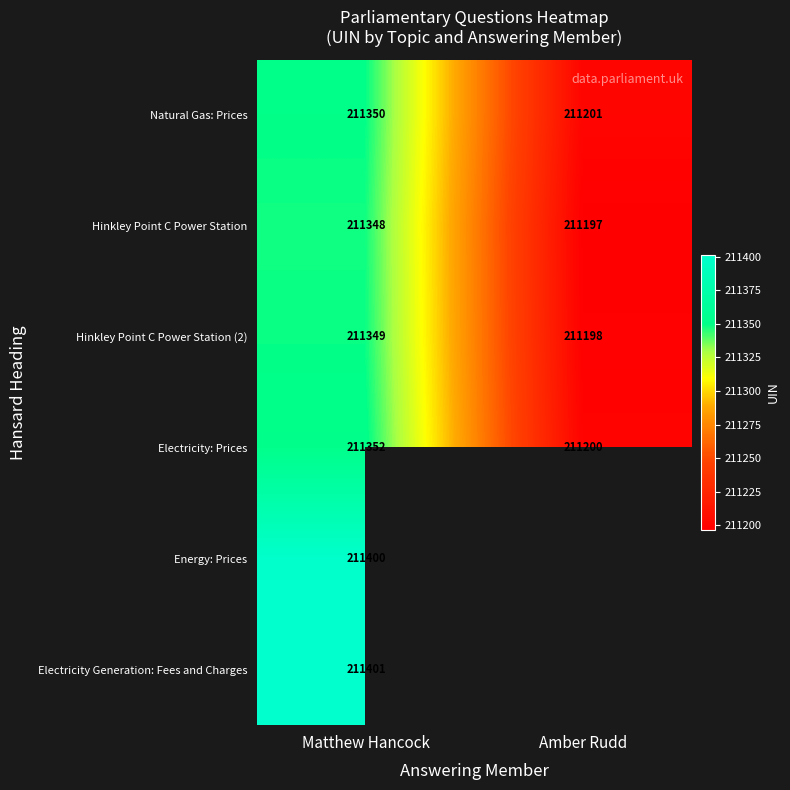

Where is Hinkley Point C Power Station nearest to the value 211272?

Amber Rudd